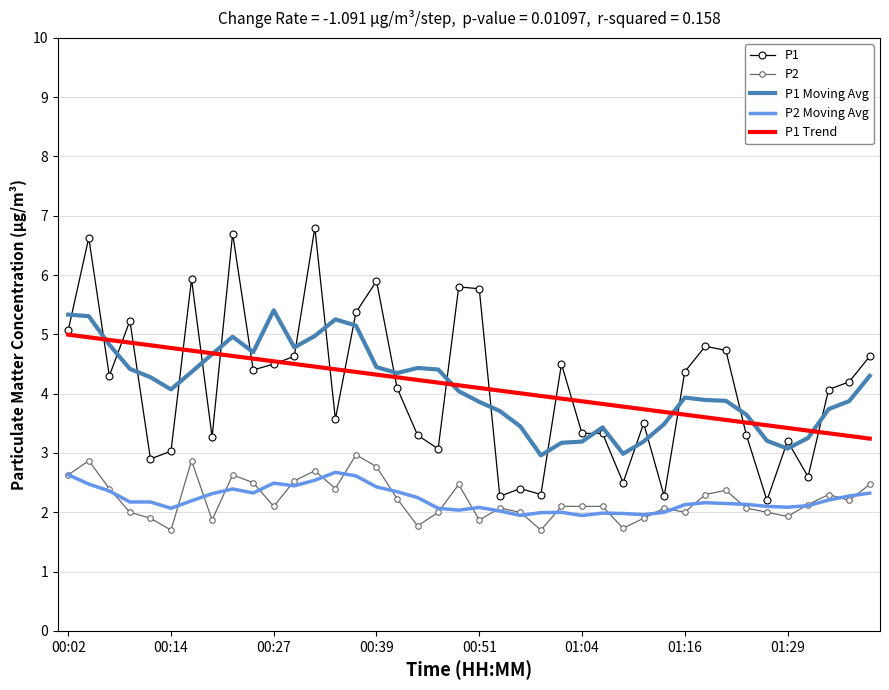

Which series has the widest spread of values?

P1